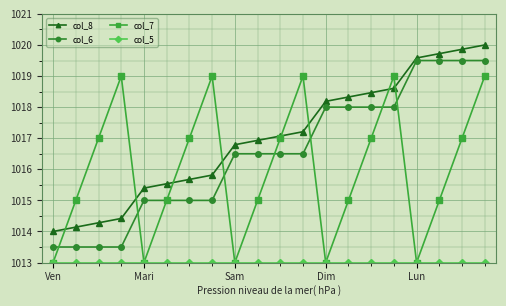

What is the value of the col_8 point at the 11th from the left?

1017.1